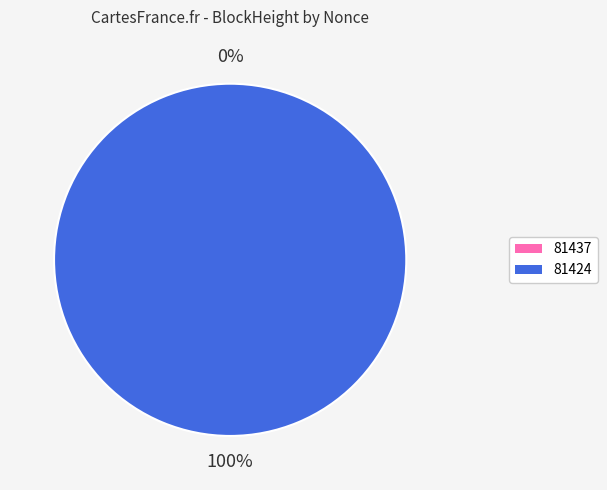

What percentage is NOT represented by 81437?

100.0%